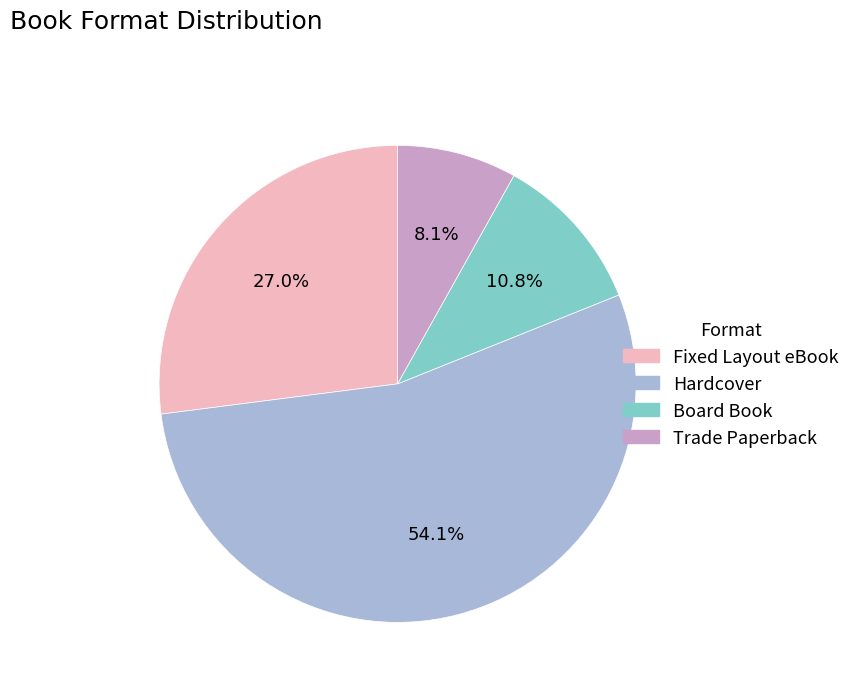

Rank the categories by value from lowest to highest.

Trade Paperback, Board Book, Fixed Layout eBook, Hardcover